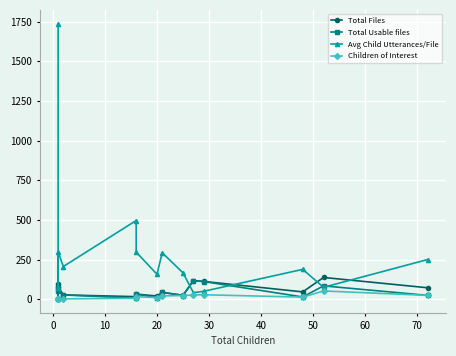

What is the value of the Children of Interest point at the 4th from the left?

2